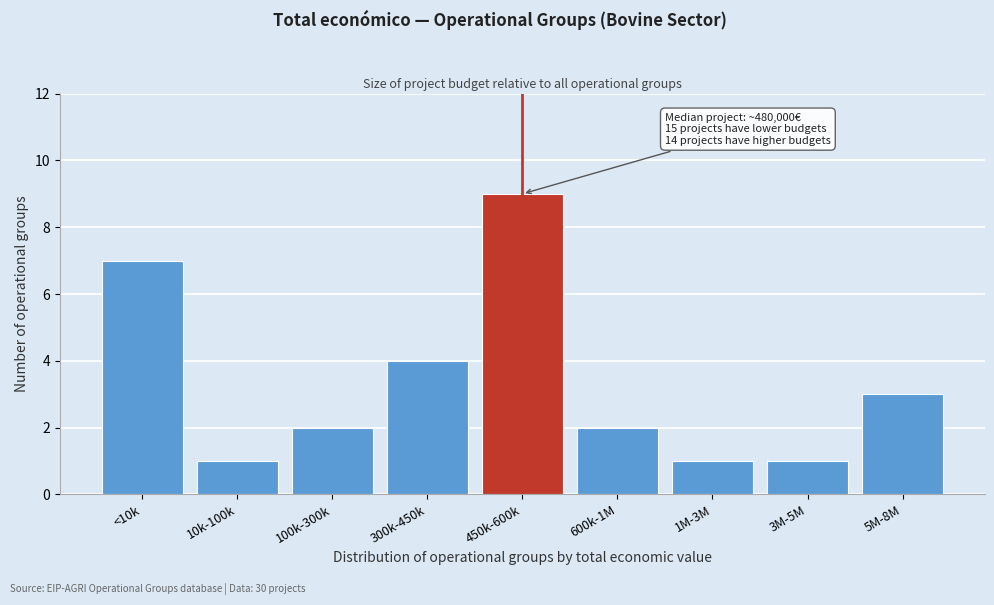

Reading left to right, extract all data points from this chart.

7	1	2	4	9	2	1	1	3